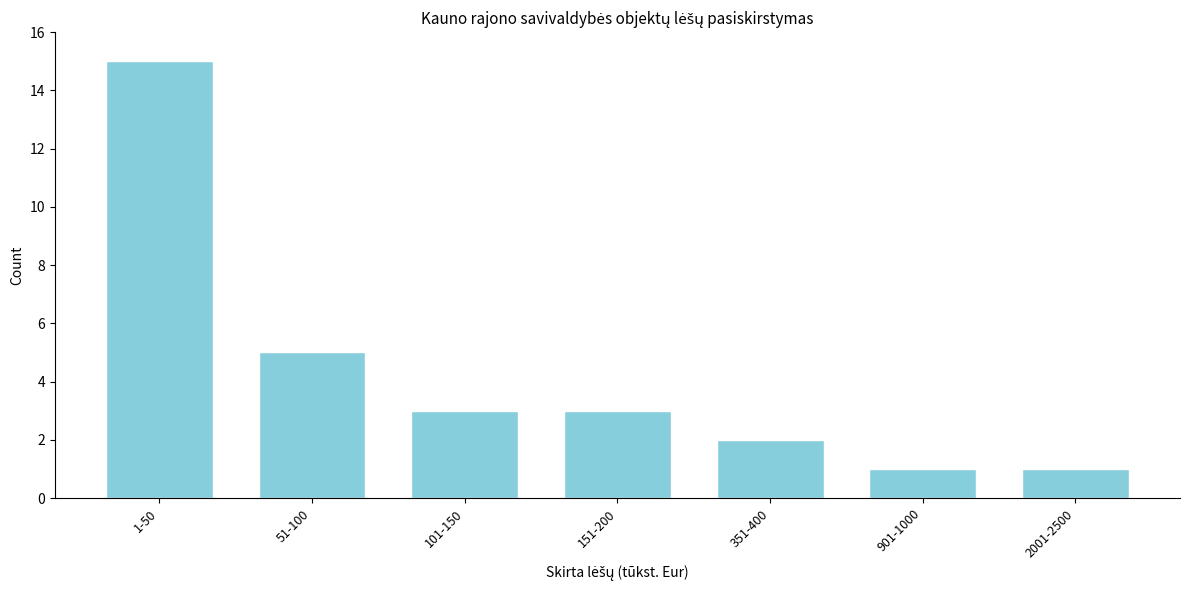

Reading left to right, extract all data points from this chart.

1-50=15	51-100=5	101-150=3	151-200=3	351-400=2	901-1000=1	2001-2500=1